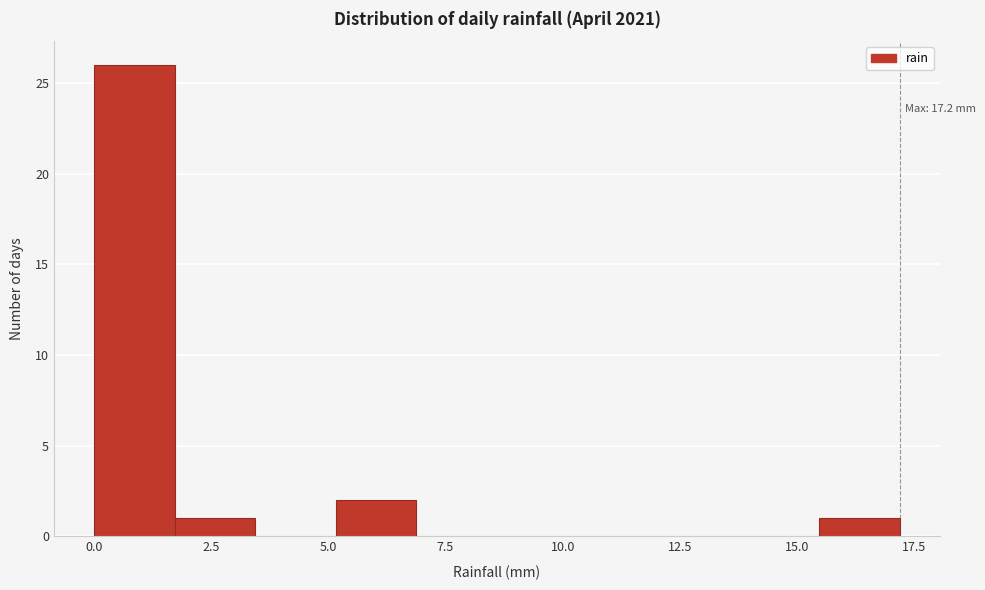

Around what value on the x-axis is the tallest bar? Give the approximate position of its centre, as read against the axis.

1.0